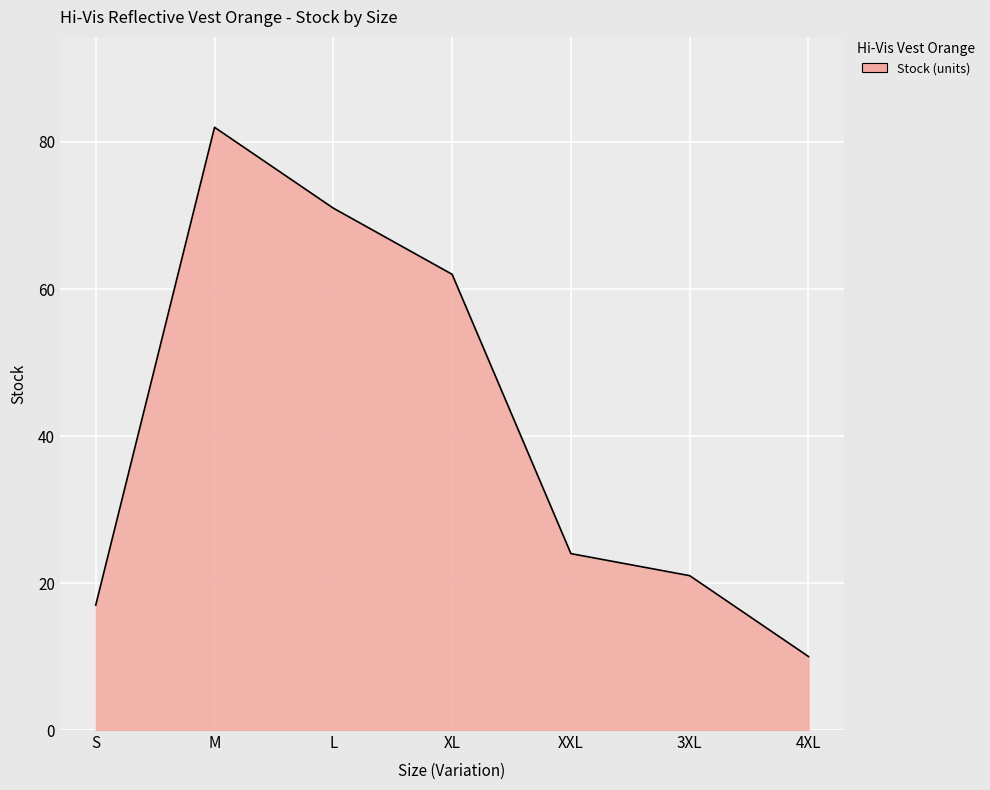

Where is the first local maximum?

M